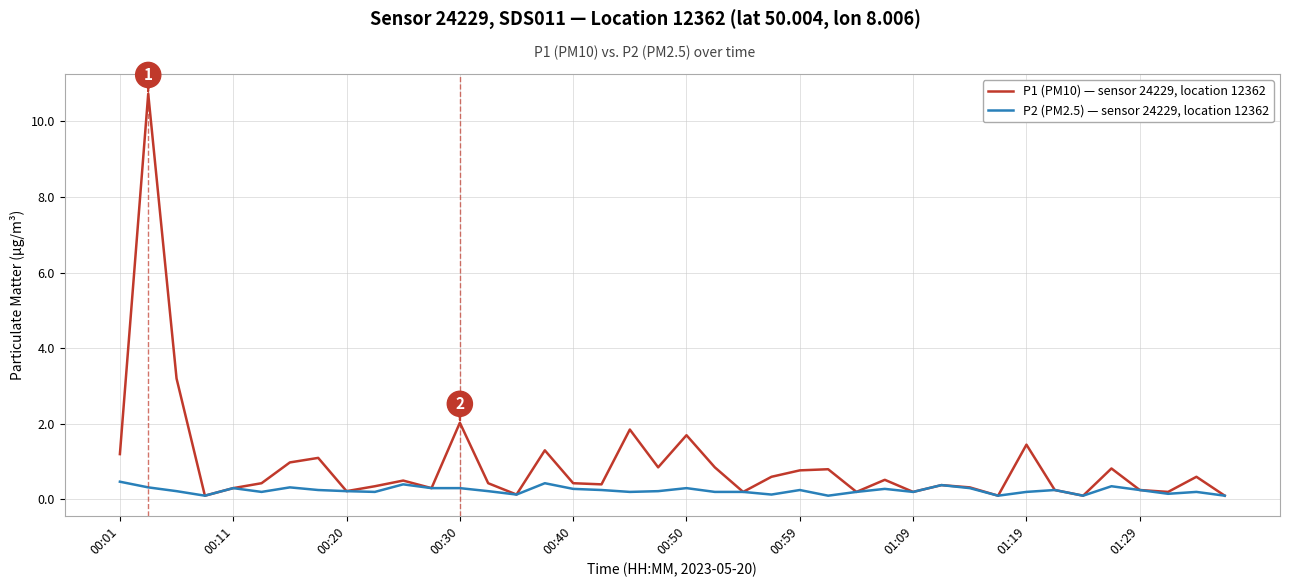

What is the maximum value shown in the chart?

10.7